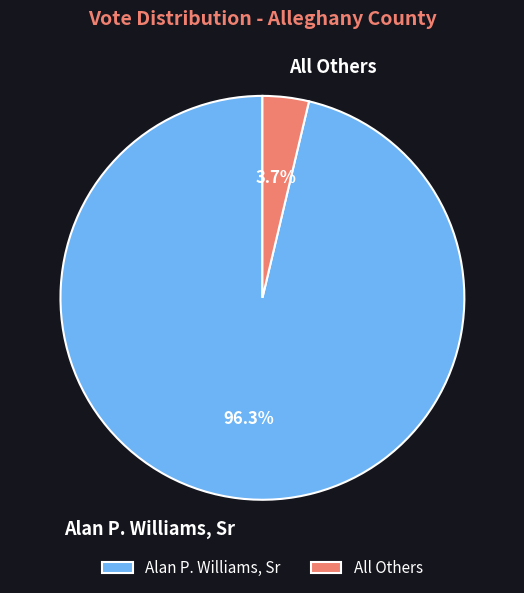

What is the total percentage of Alan P. Williams, Sr and All Others?

100.0%